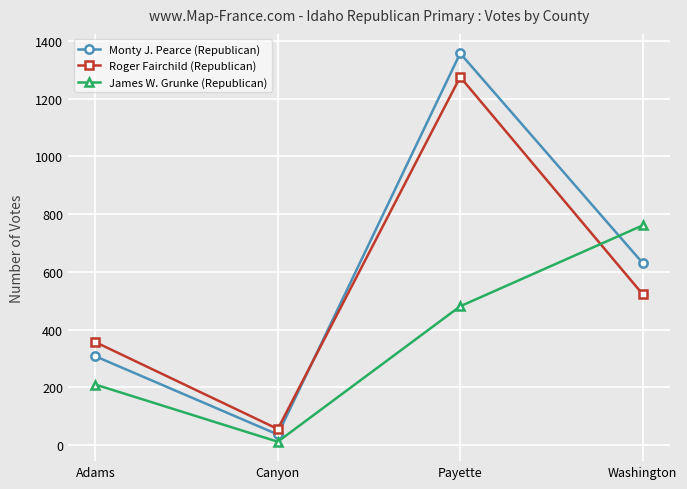

The value of Monty J. Pearce (Republican) at Adams is 111. True or false?

False